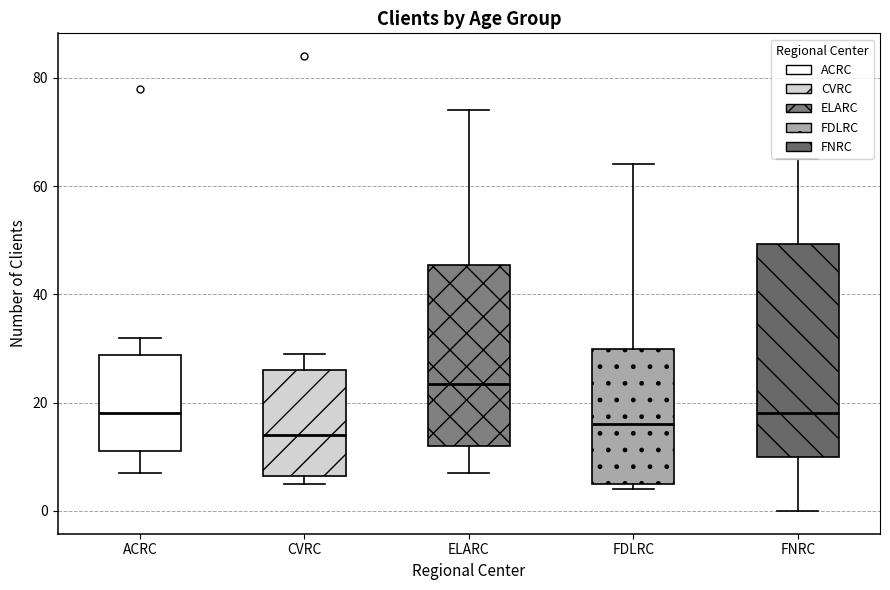

Which box has the highest median line?

ELARC